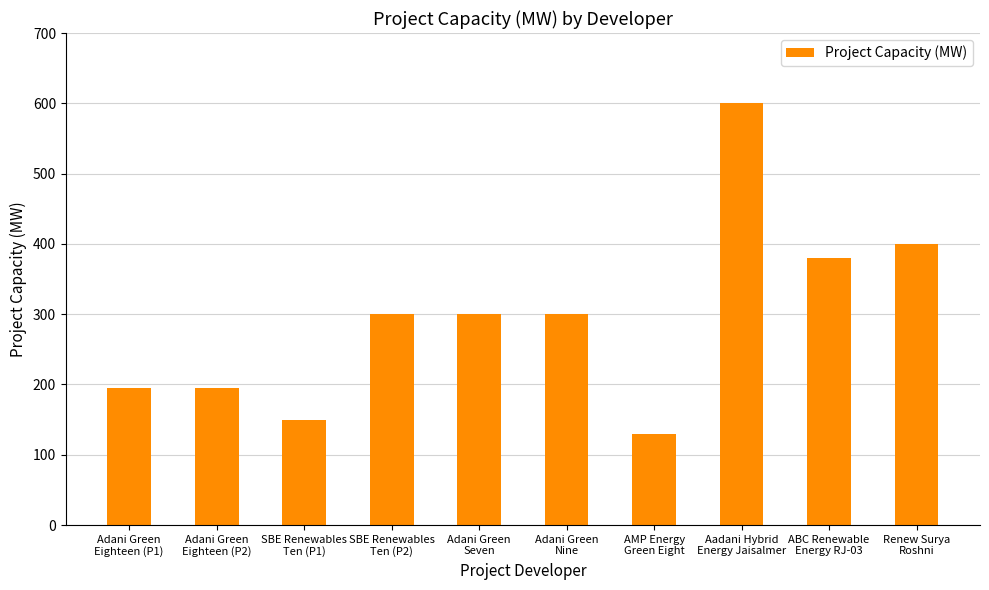

What is the difference between the maximum and minimum values?

470